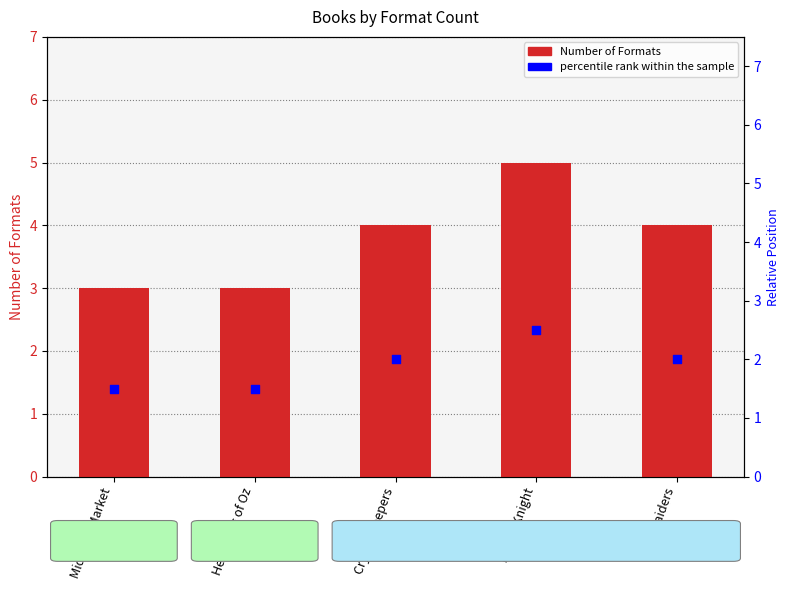

At which category is the sum across all series the highest?

Rogue Knight